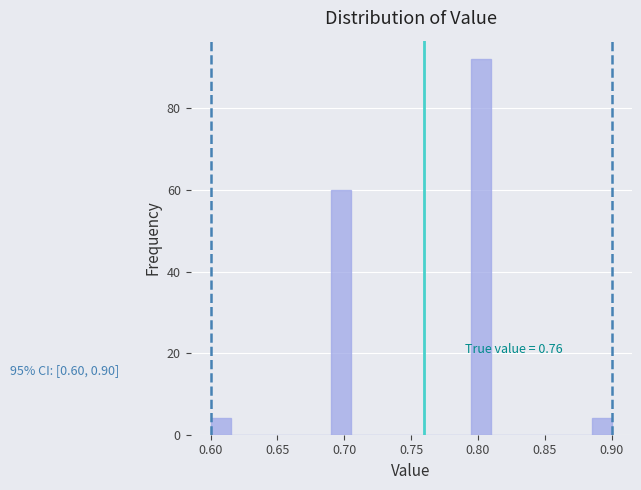

Read against the x-axis, roughly where is the centre of the tallest bar?

0.805